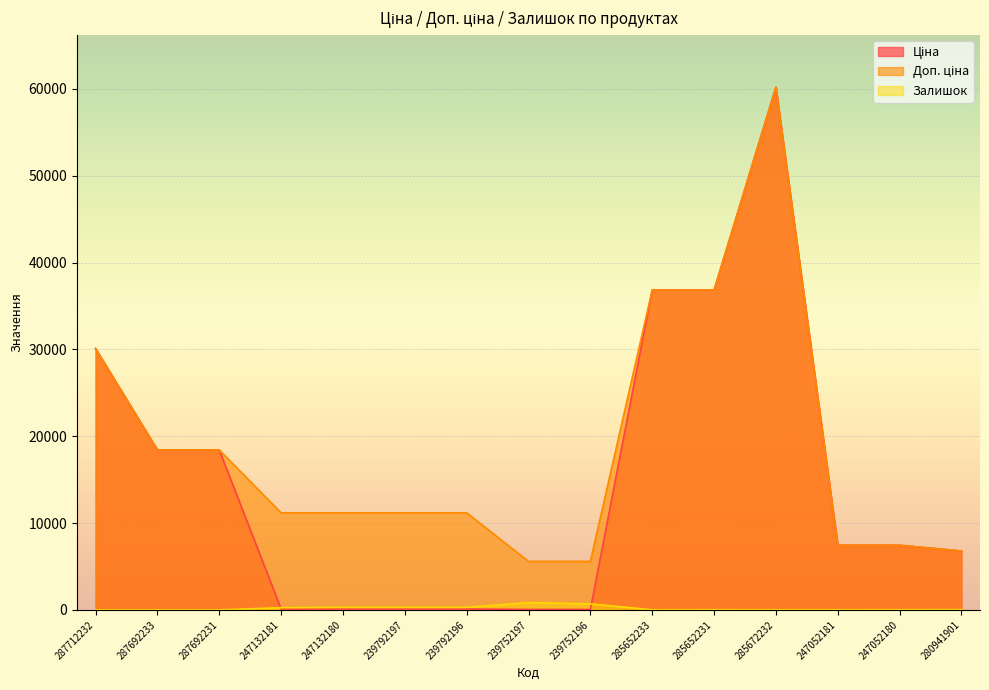

True or false: Залишок and Доп. ціна intersect in this chart.

False